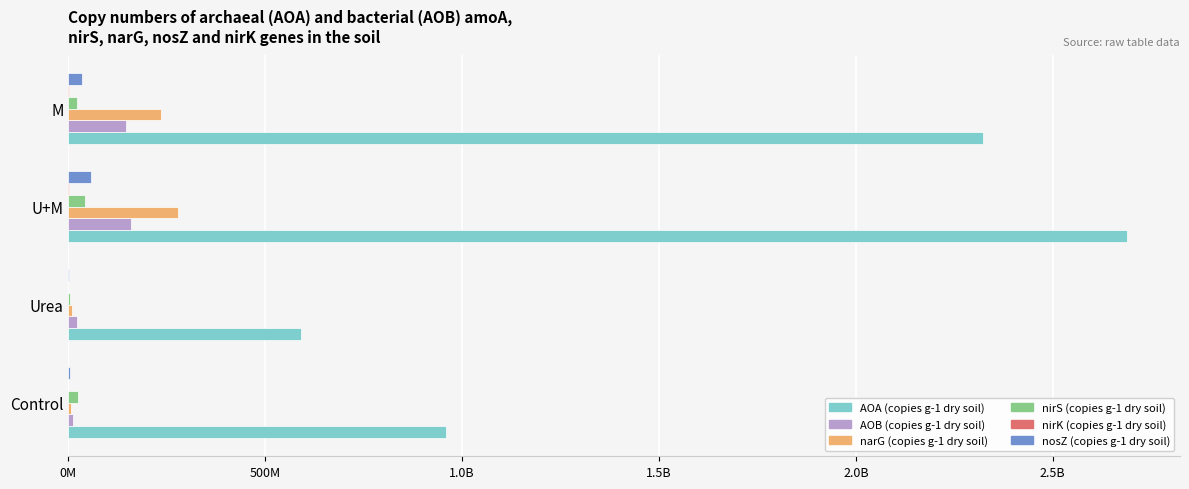

Reading right to left, extract all data points from this chart.

AOA (copies g-1 dry soil): 2323086602.1	2688642813.1	590134911.7	958712357.2
AOB (copies g-1 dry soil): 146903196.3	157851748.2	21362594.9	10804204.3
narG (copies g-1 dry soil): 235111123.8	279698538.4	8380642.9	6989696.9
nirS (copies g-1 dry soil): 21624364.0	43367383.7	4898317.0	25263441.0
nirK (copies g-1 dry soil): 669601.5	704833.6	151997.7	151347.5
nosZ (copies g-1 dry soil): 34062037.7	58006125.1	2216949.6	3224749.5